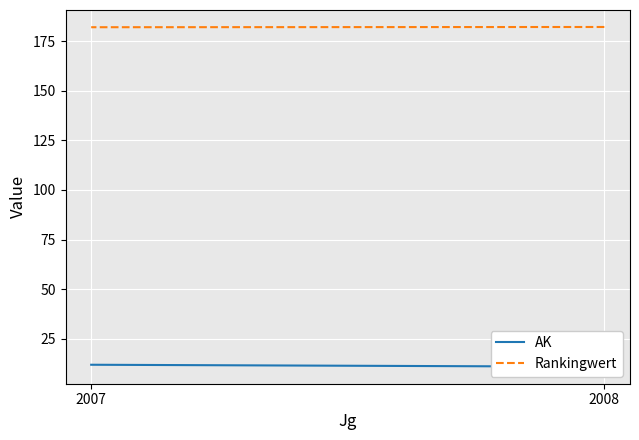

At which label does Rankingwert first exceed 182?

2008